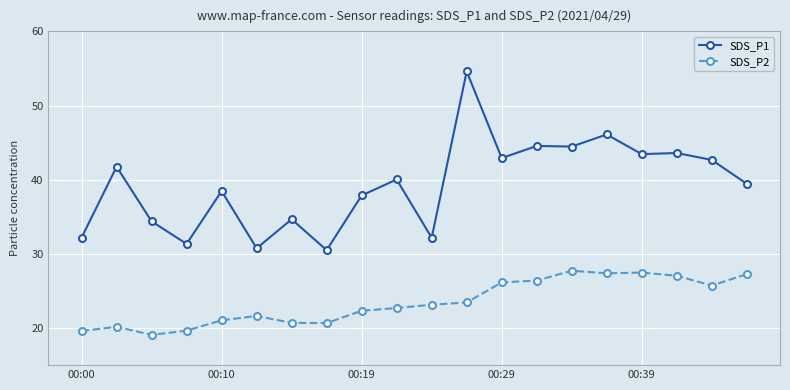

Rank the series by their average value, from highest to lowest.

SDS_P1, SDS_P2